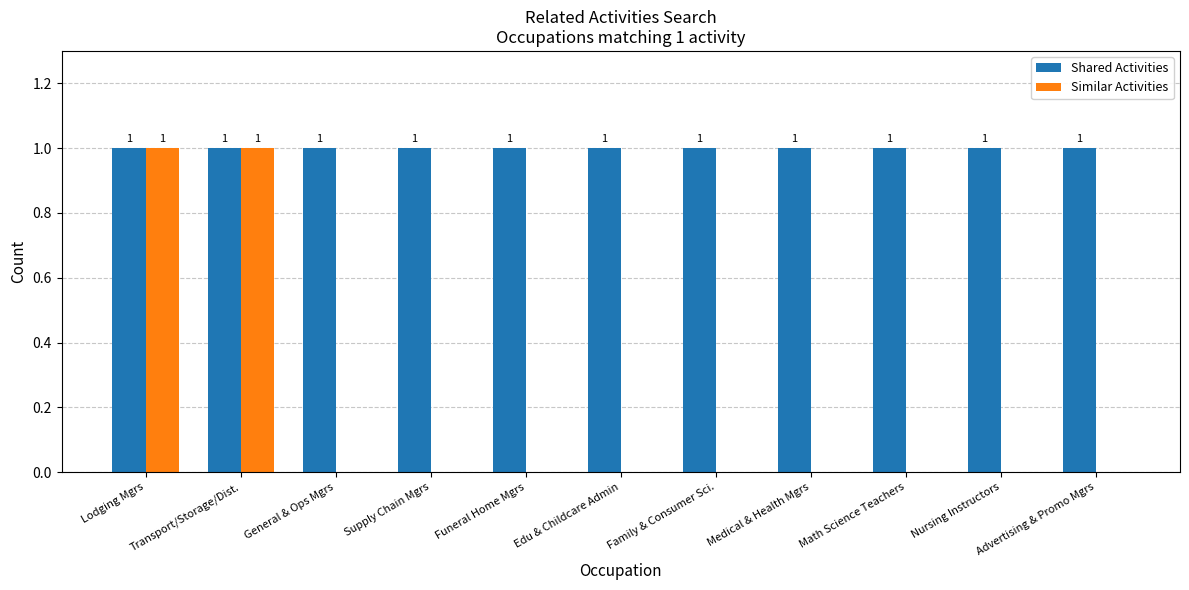

What value does the Similar Activities series have at Transport/Storage/Dist.?

1